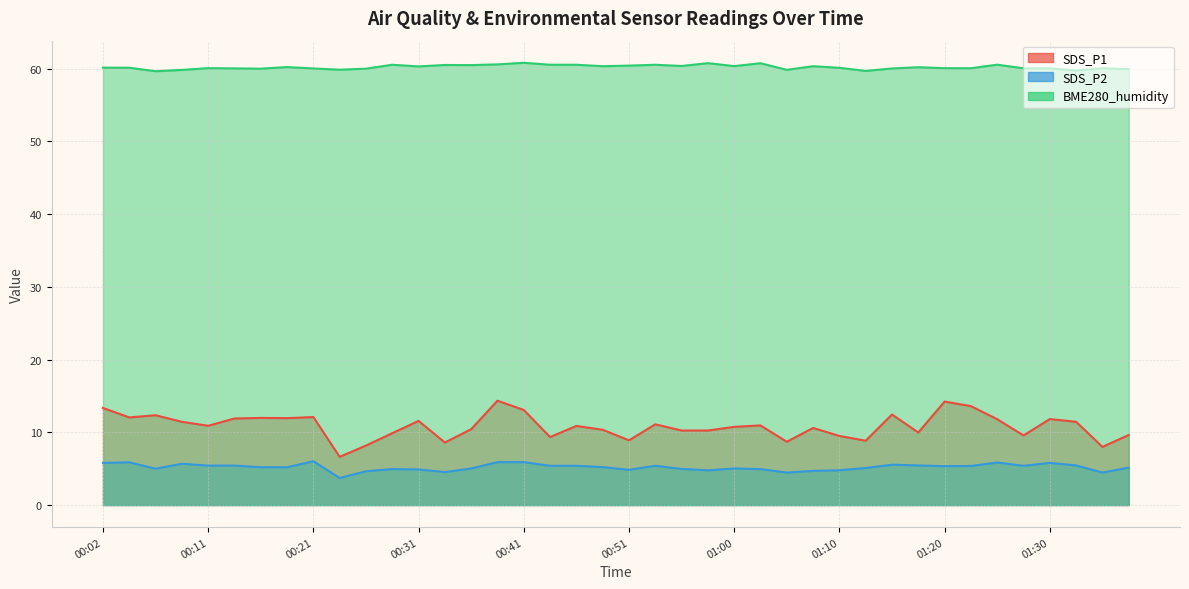

What is the sum of the SDS_P2 values at 00:43 and 01:37?

10.6